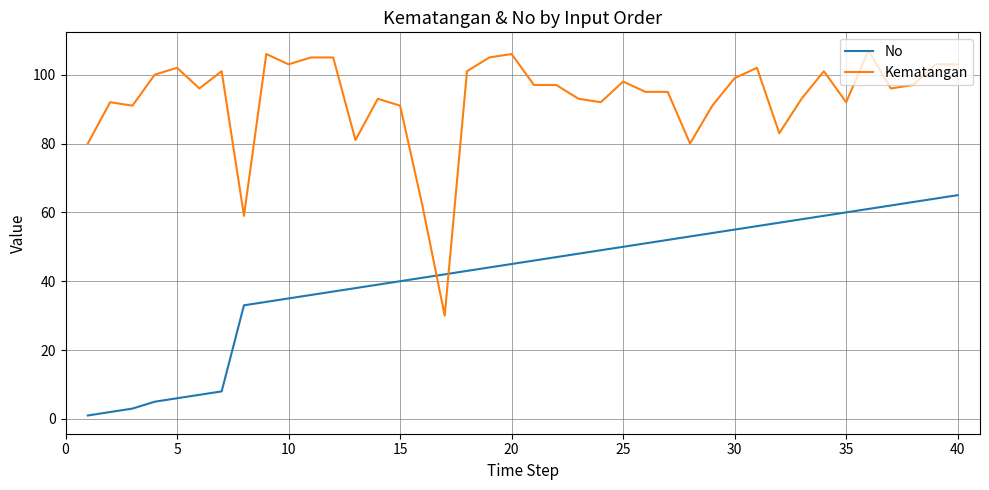

Rank the series by their maximum value, from highest to lowest.

Kematangan, No